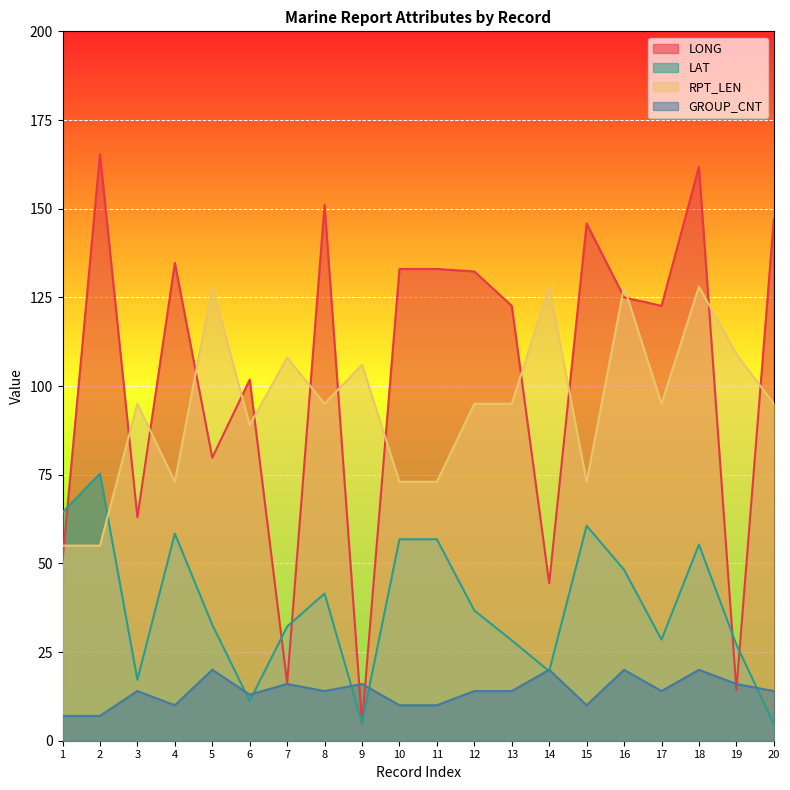

List the labels in order of LONG value, smallest first.

9, 19, 7, 14, 1, 3, 5, 6, 13, 17, 16, 12, 10, 11, 4, 15, 20, 8, 18, 2